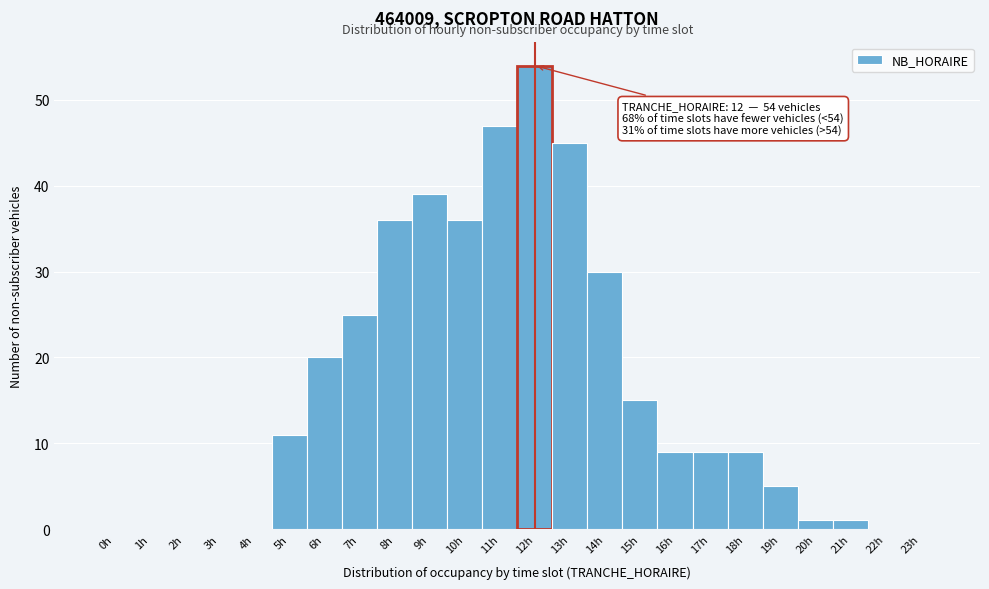

Over which range of the x-axis is the bar tallest?

11.5 to 12.5